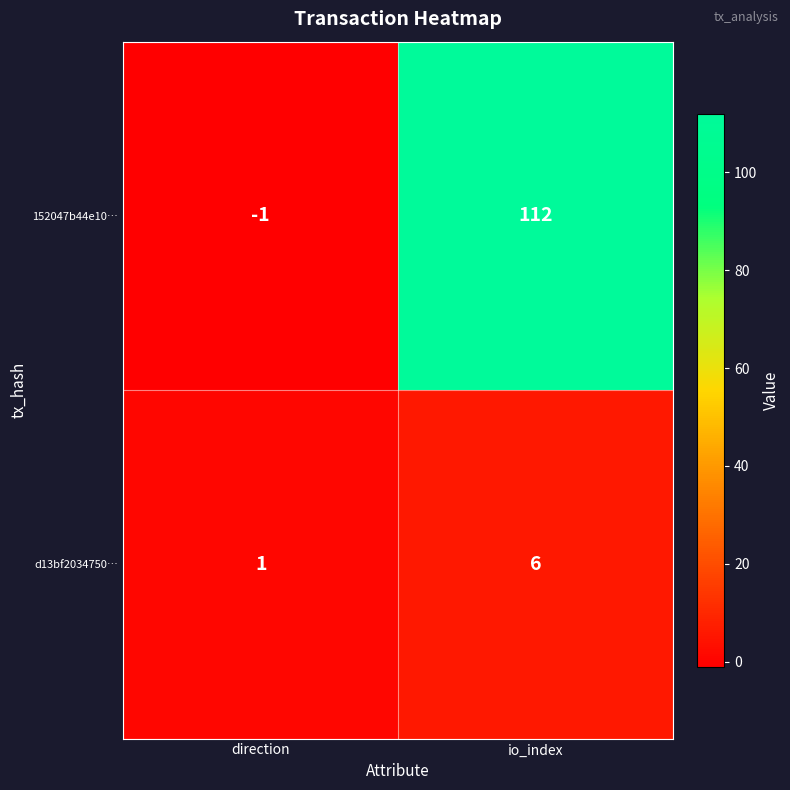

What is the average value of the d13bf2034750… series?

4